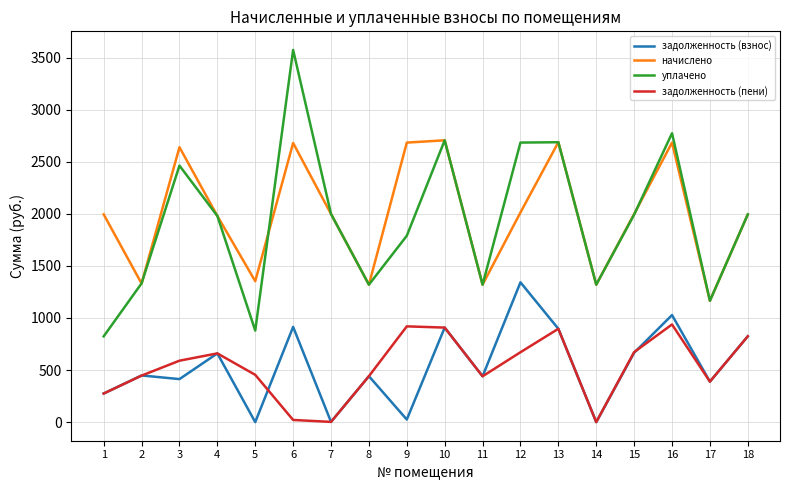

What is the spread (max minus min) of values at 1?

1720.1